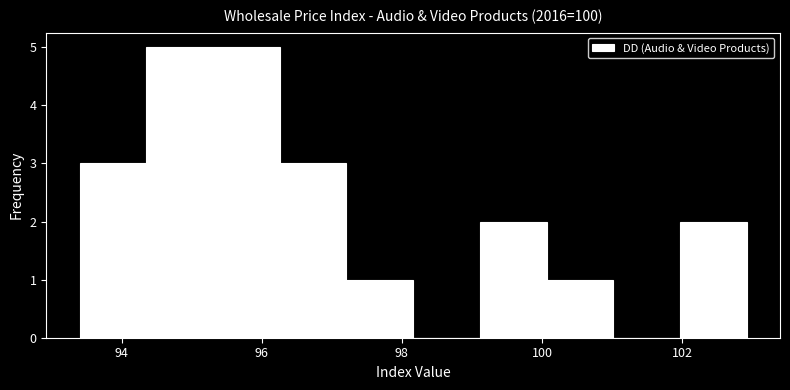

Reading left to right, transcribe this chart: for each bar, give the range it covers on the x-axis and its height. Neither the bar edges nor the heights are printed on the chart, so give them approximately, as read against the axes.

93.4 to 94.4: 3
94.4 to 95.4: 5
95.4 to 96.2: 5
96.2 to 97.2: 3
97.2 to 98.2: 1
98.2 to 99.2: 0
99.2 to 100.0: 2
100.0 to 101.0: 1
101.0 to 102.0: 0
102.0 to 103.0: 2